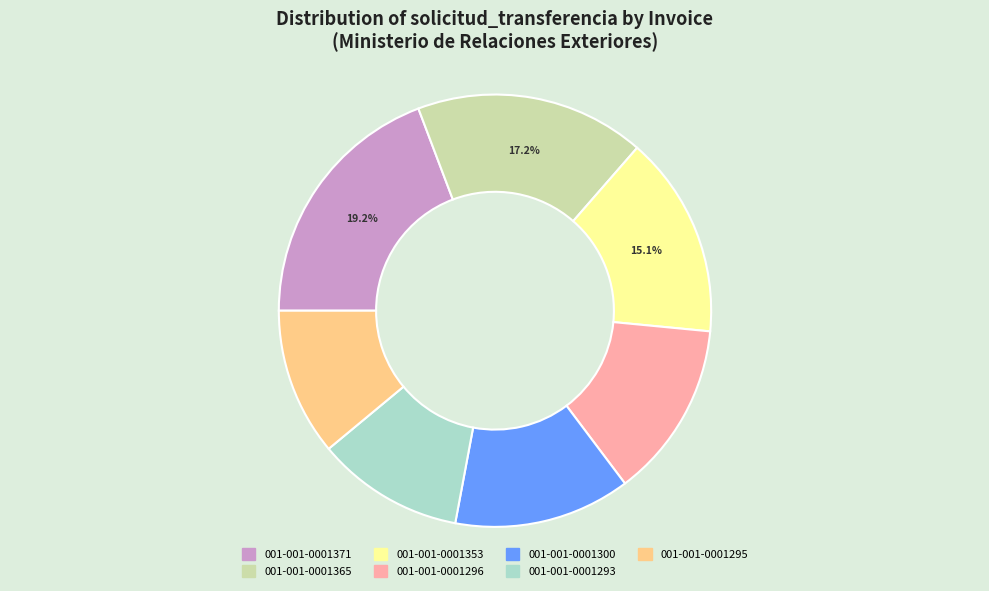

Is there any slice that represents more than half of the pie?

No